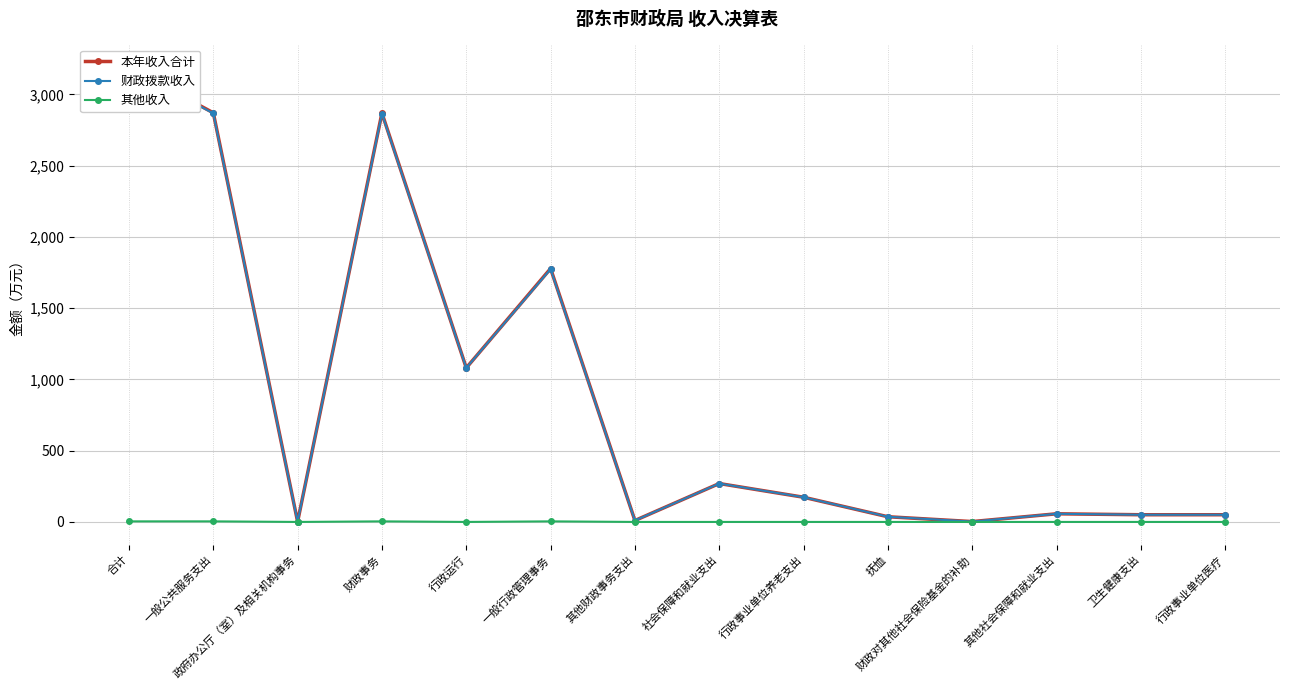

Between 财政对其他社会保险基金的补助 and 行政运行, which is larger?

行政运行